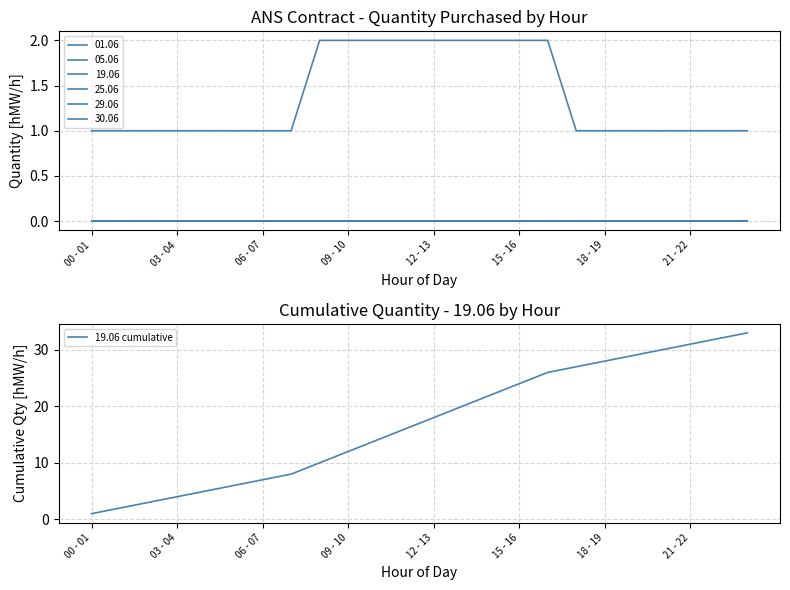

The value of 19.06 cumulative at 15 - 16 is 7. True or false?

False